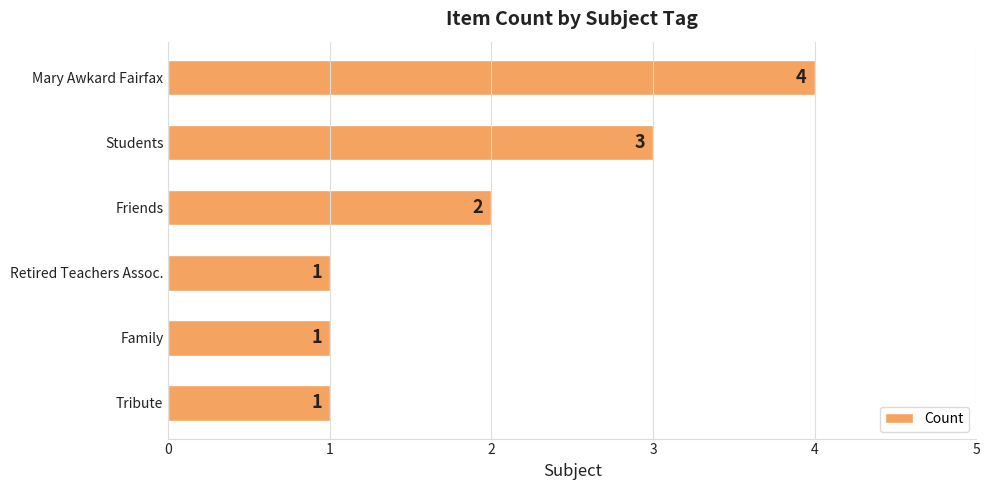

What is the difference between the second highest and minimum values?

2